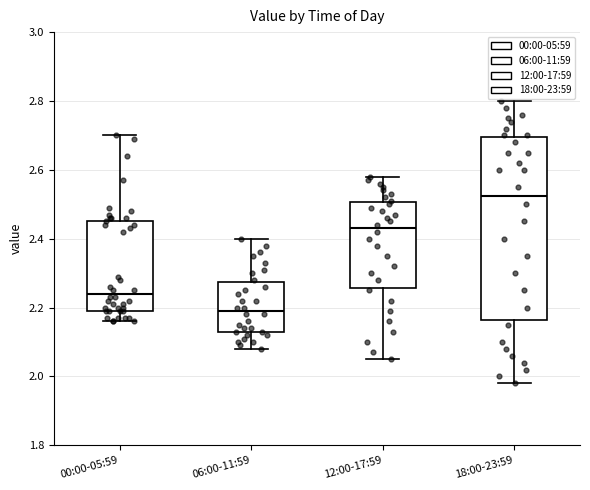

Reading left to right, transcribe this box plot: for each box, give where its median line is, the range the box spans, and where its two whiskers end, as read against the y-axis. The values are not printed on the chart, so give them approximately, as read against the axis.

00:00-05:59: median 2.24, box 2.20 to 2.46, whiskers 2.16 to 2.70
06:00-11:59: median 2.20, box 2.14 to 2.28, whiskers 2.08 to 2.40
12:00-17:59: median 2.44, box 2.26 to 2.50, whiskers 2.06 to 2.58
18:00-23:59: median 2.52, box 2.16 to 2.70, whiskers 1.98 to 2.80